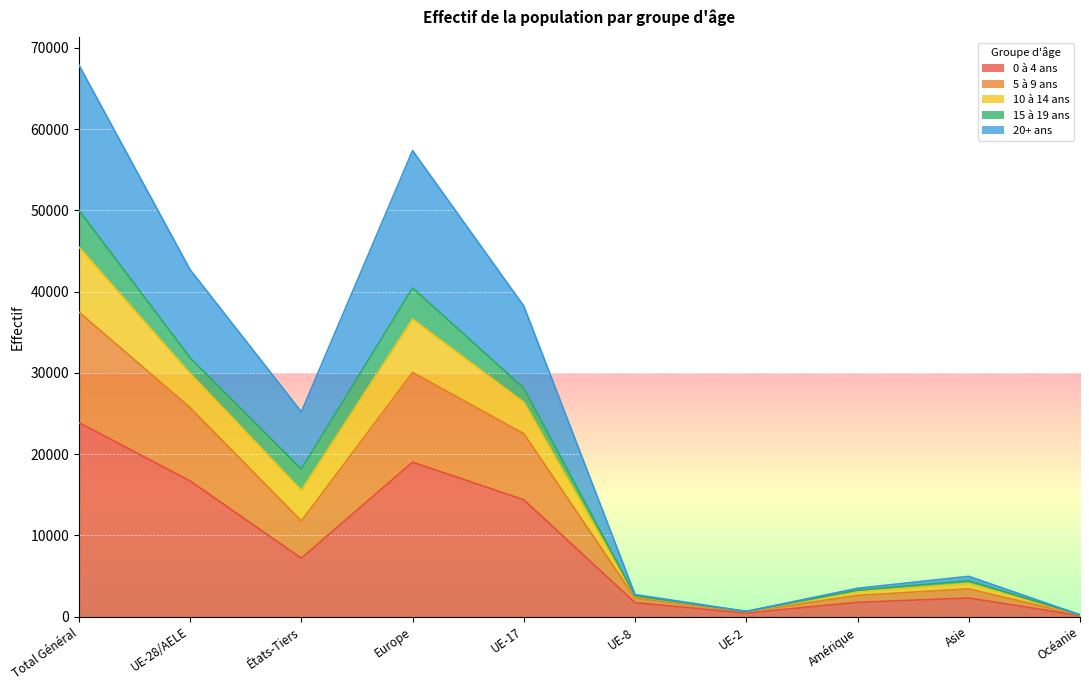

True or false: 0 à 4 ans has a value of 1757 at Amérique.

True